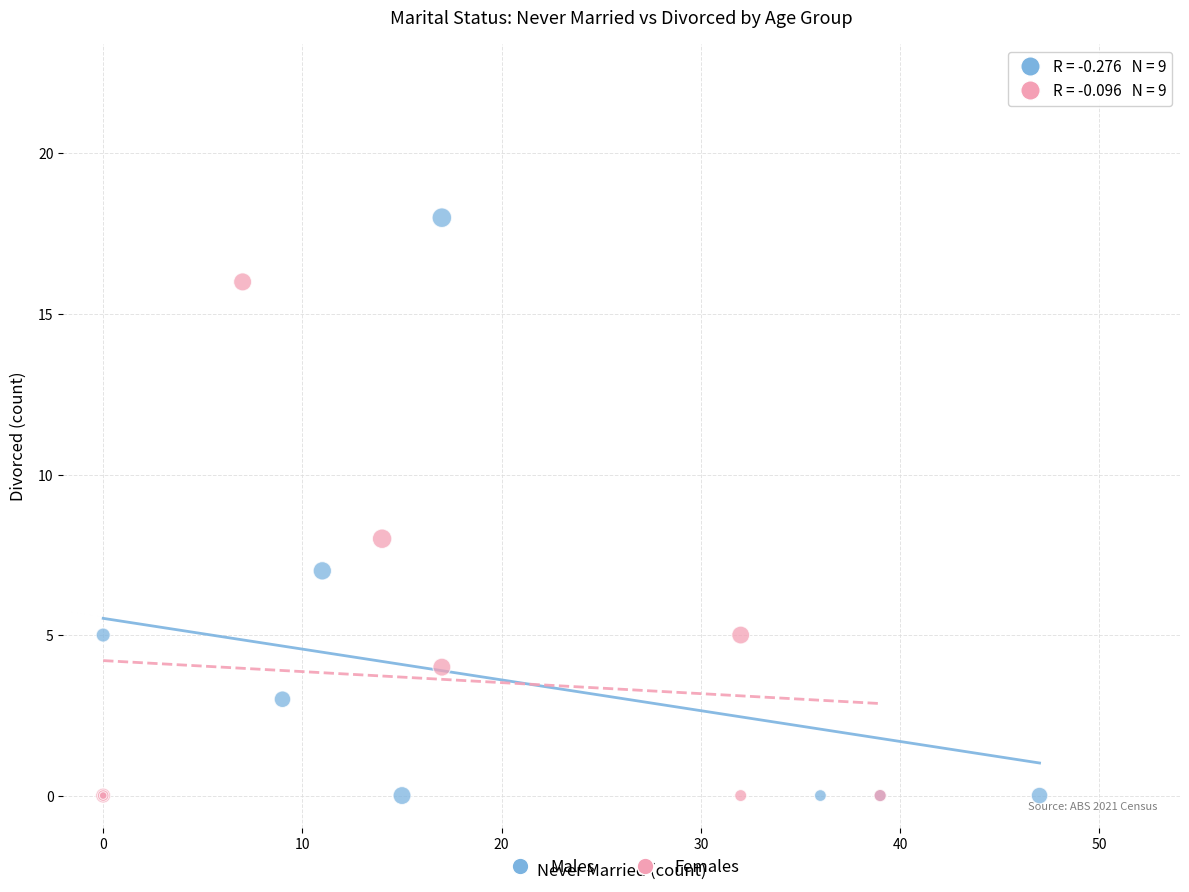

What are all the series names shown in the legend?

Males, Females